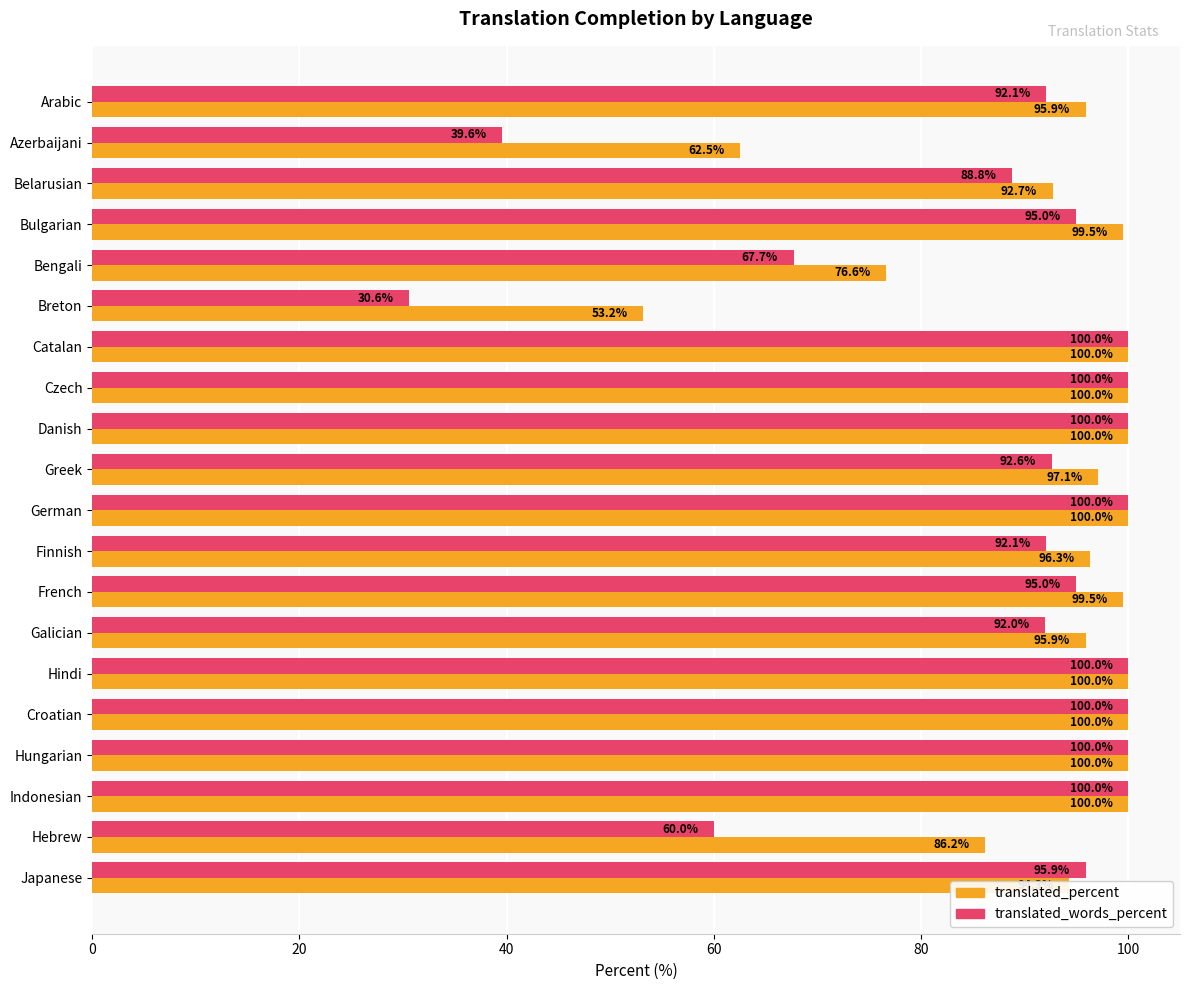

How many distinct data groups are displayed?

2